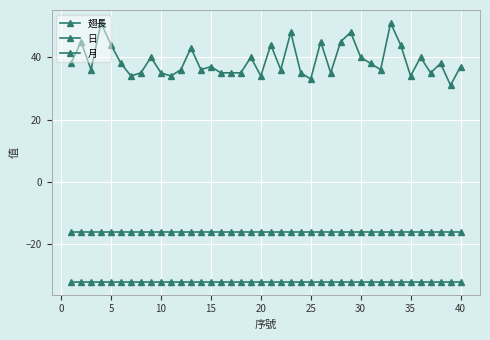

How many categories are shown in the chart?

40